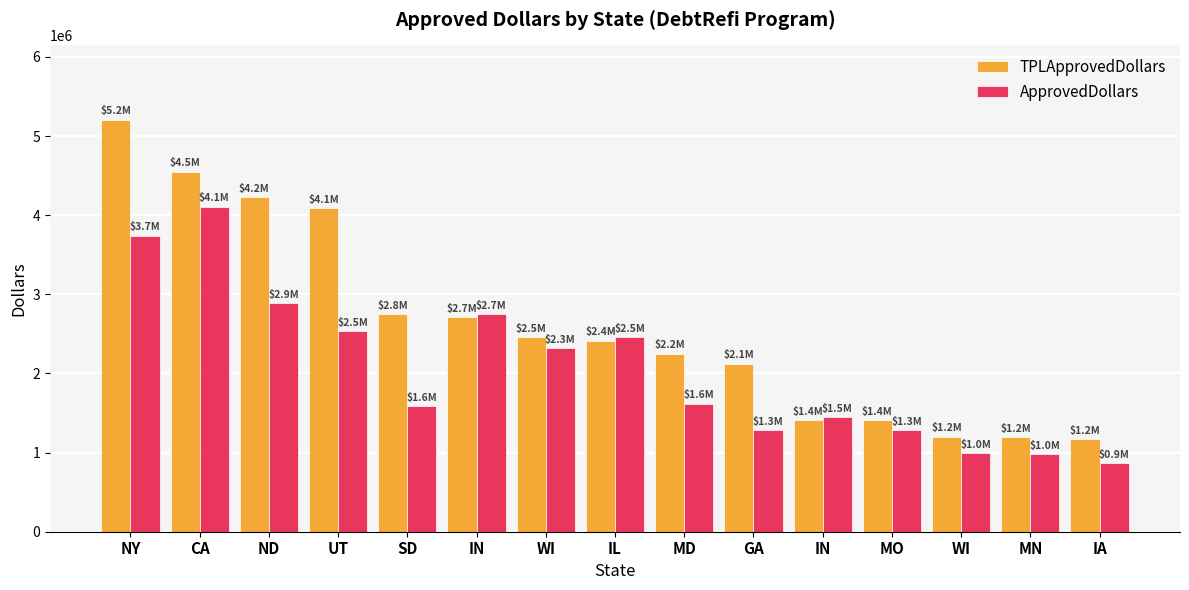

How many groups of bars are there?

15